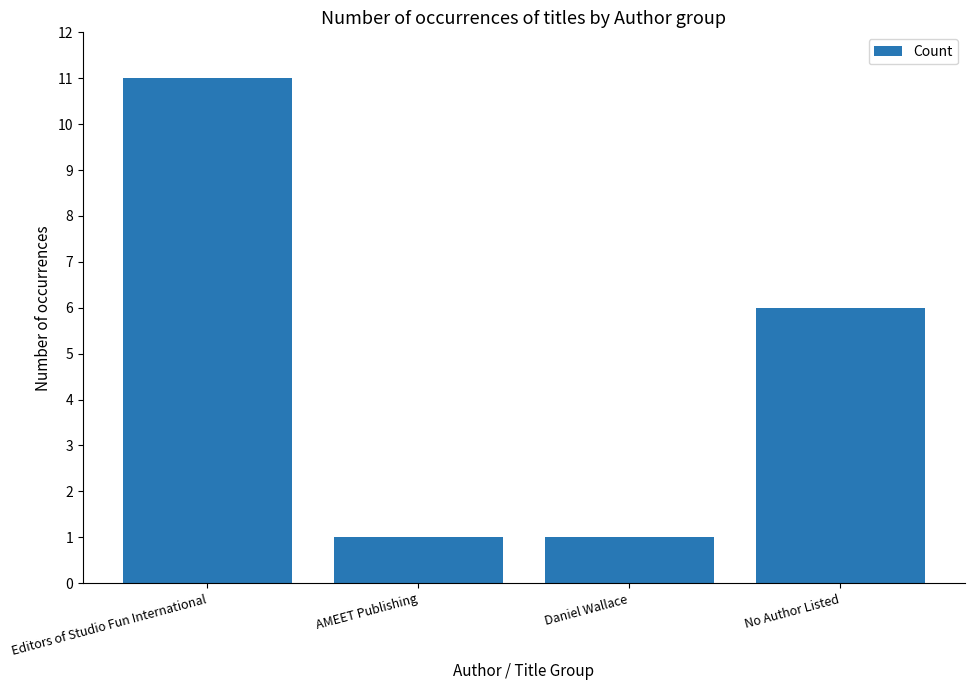

What is the label of the 4th bar from the right?

Editors of Studio Fun International